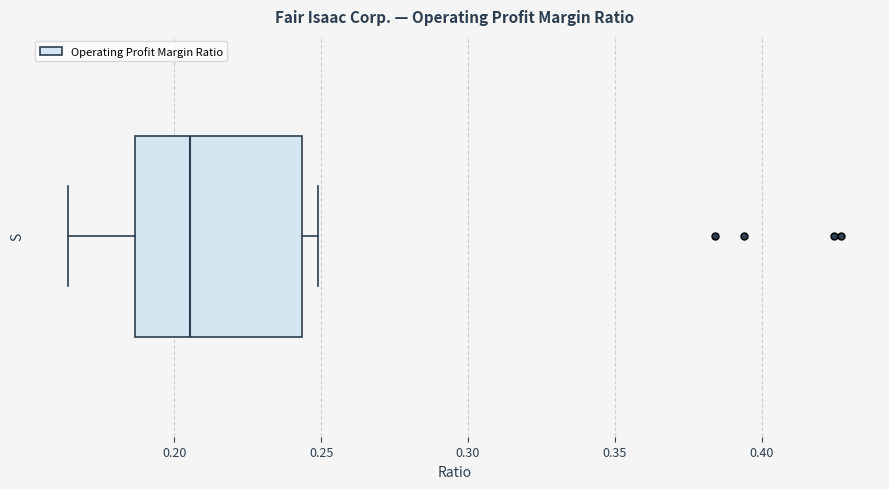

Where does the median line of the box sit on the x-axis? The values are not printed on the chart, so give them approximately, as read against the axis.

0.205